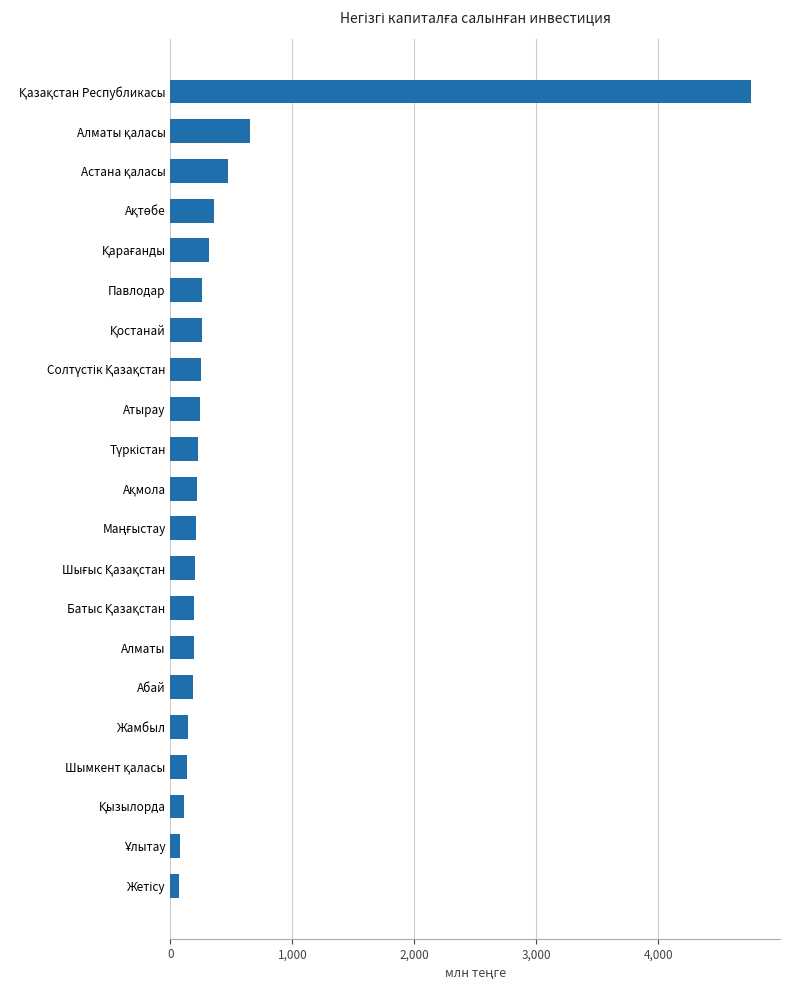

How many values are below 215?

10